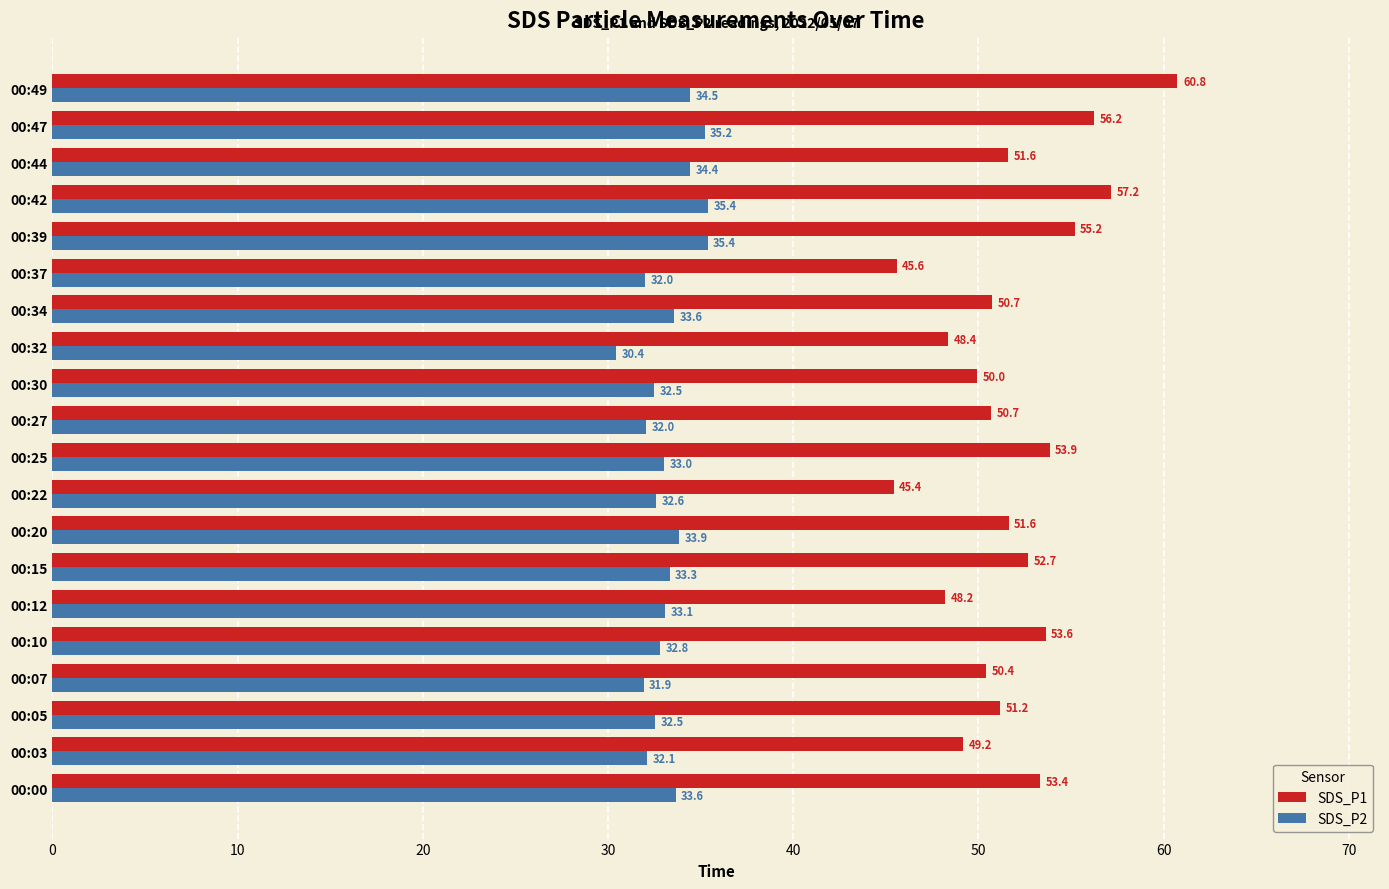

At 00:37, list the series in order from largest to smallest.

SDS_P1, SDS_P2